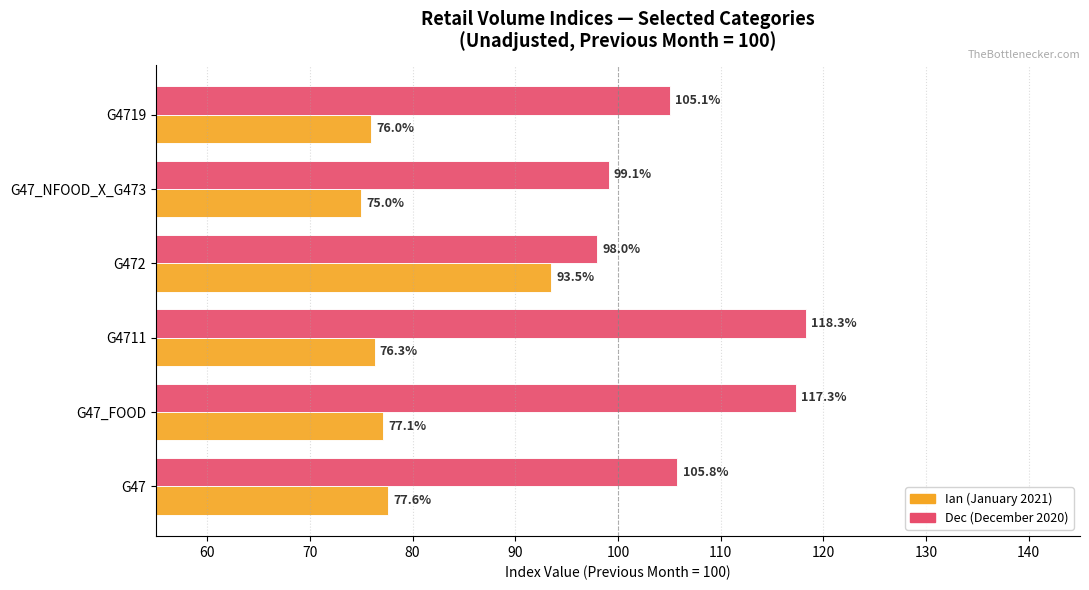

What is the maximum value shown in the chart?

118.3